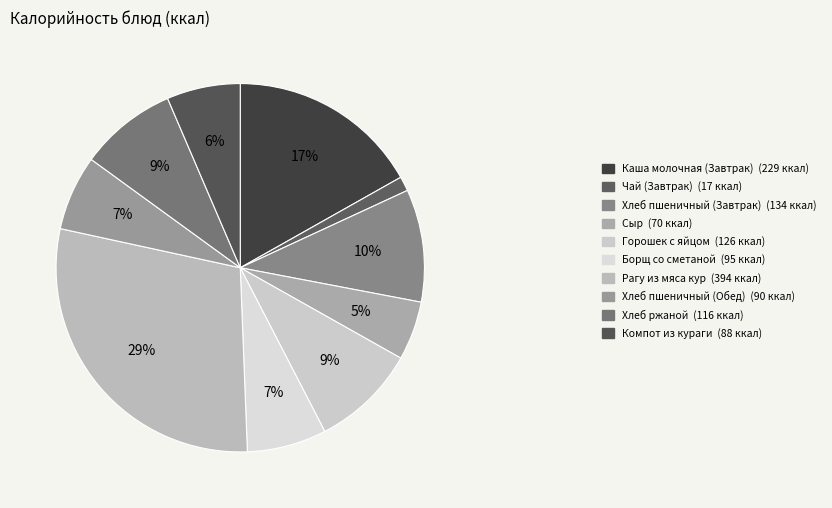

How many segments does this pie chart have?

10